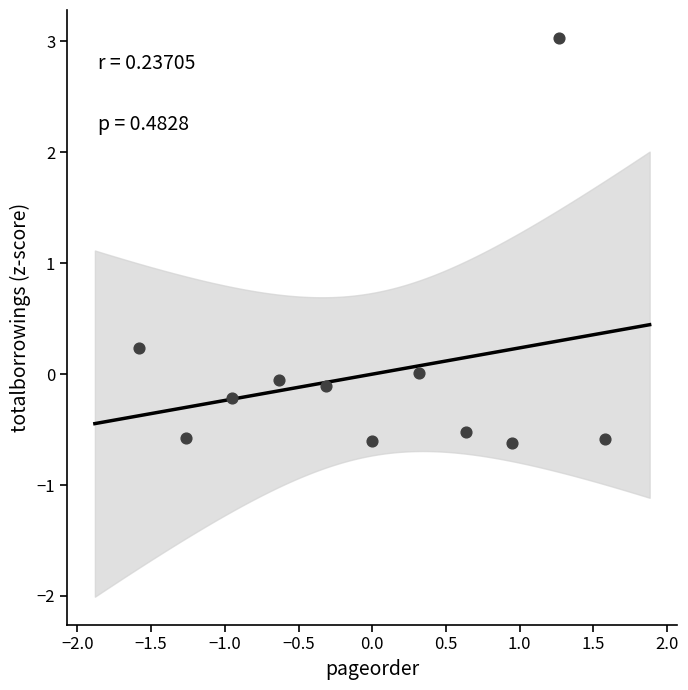

What is the range of Y values (max minus min)?

3.7